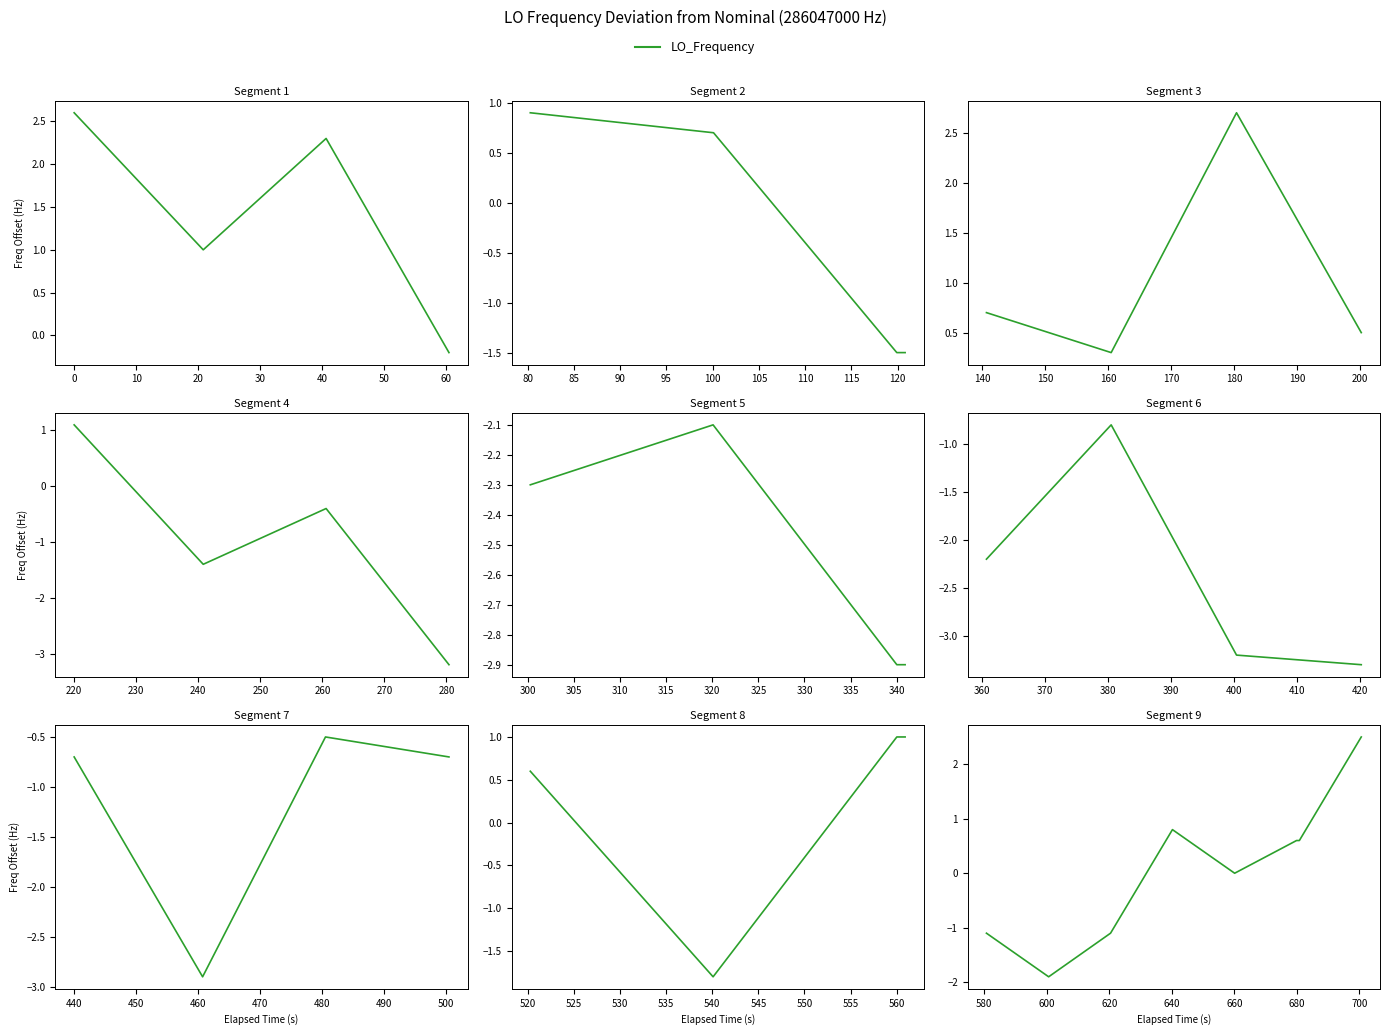

What is the approximate value at 20?

0.8